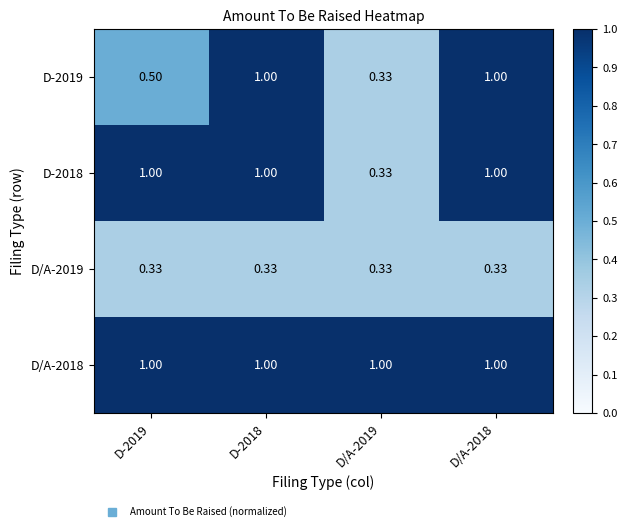

Is the value of D-2019 at D-2019 greater than the value of D/A-2018 at D-2018?

No